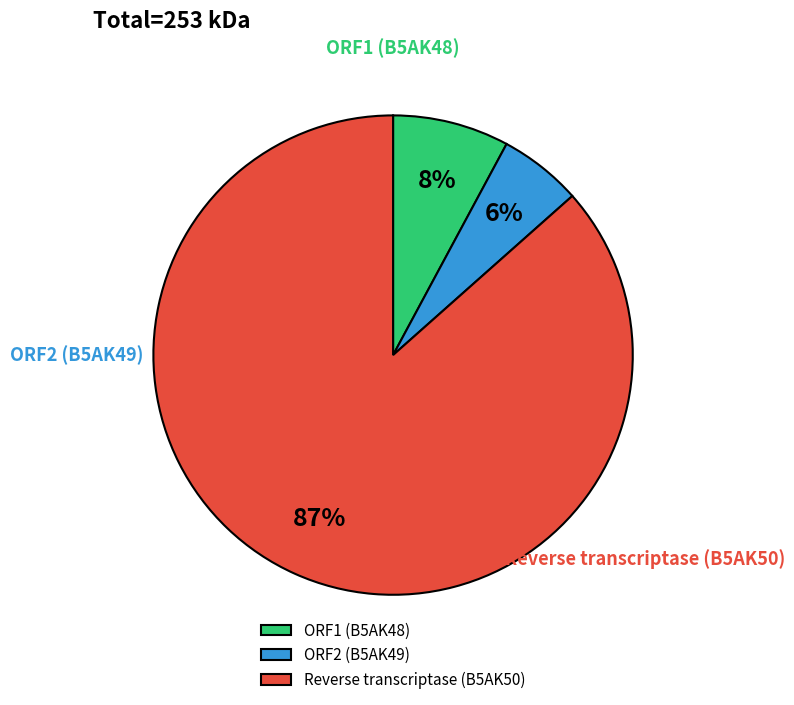

Approximately how many times larger is the value at ORF2 (B5AK49) compared to Reverse transcriptase (B5AK50)?

0.1